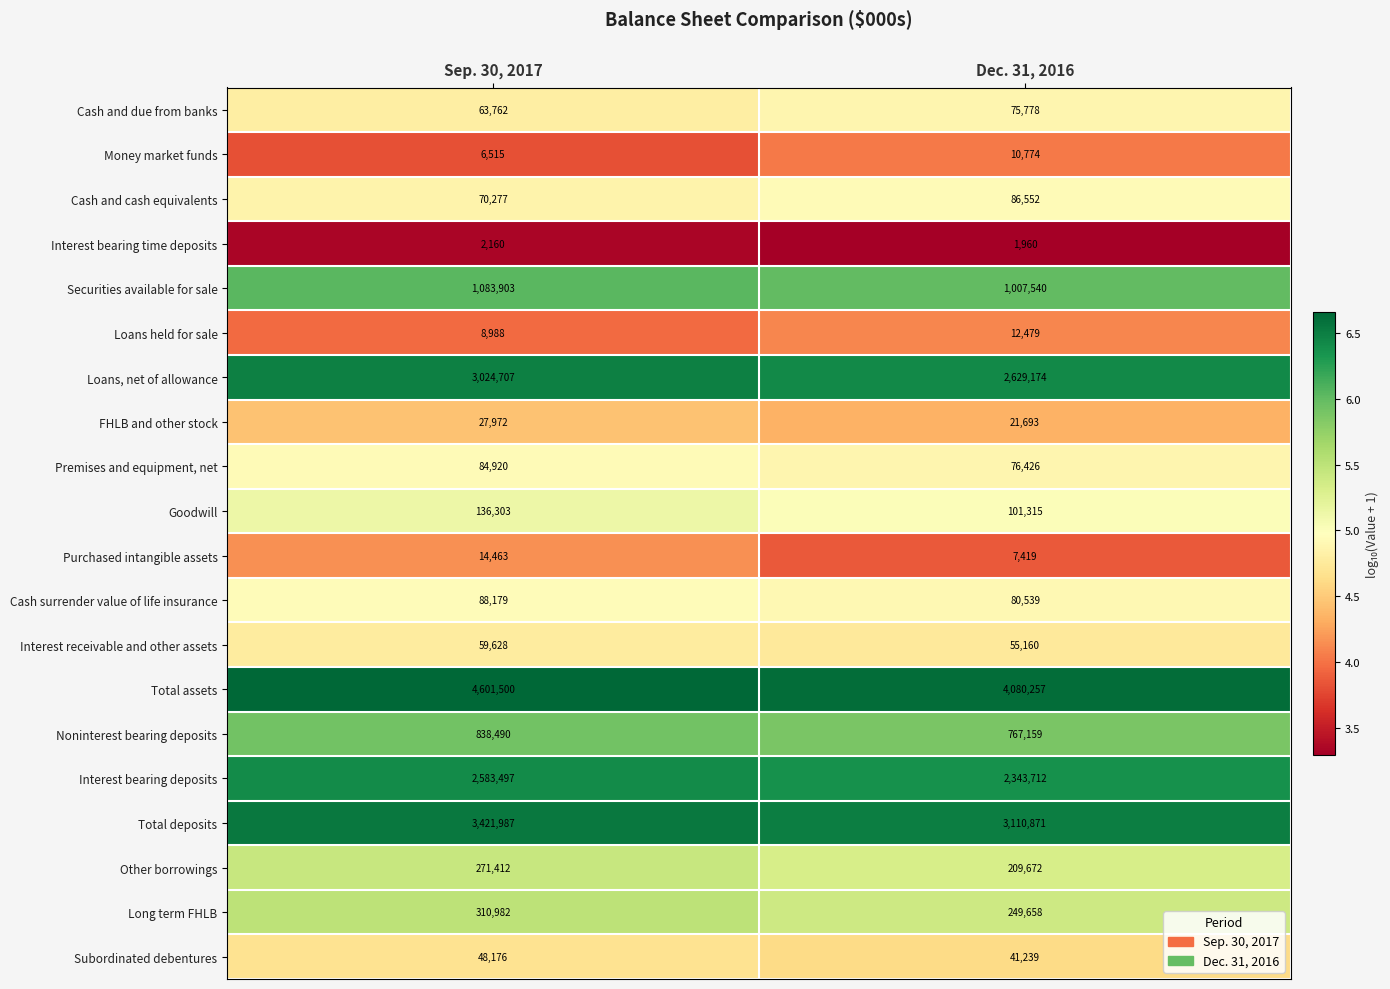

Rank the series at Dec. 31, 2016 from highest to lowest value.

Total assets, Total deposits, Loans, net of allowance, Interest bearing deposits, Securities available for sale, Noninterest bearing deposits, Long term FHLB, Other borrowings, Goodwill, Cash and cash equivalents, Cash surrender value of life insurance, Premises and equipment, net, Cash and due from banks, Interest receivable and other assets, Subordinated debentures, FHLB and other stock, Loans held for sale, Money market funds, Purchased intangible assets, Interest bearing time deposits